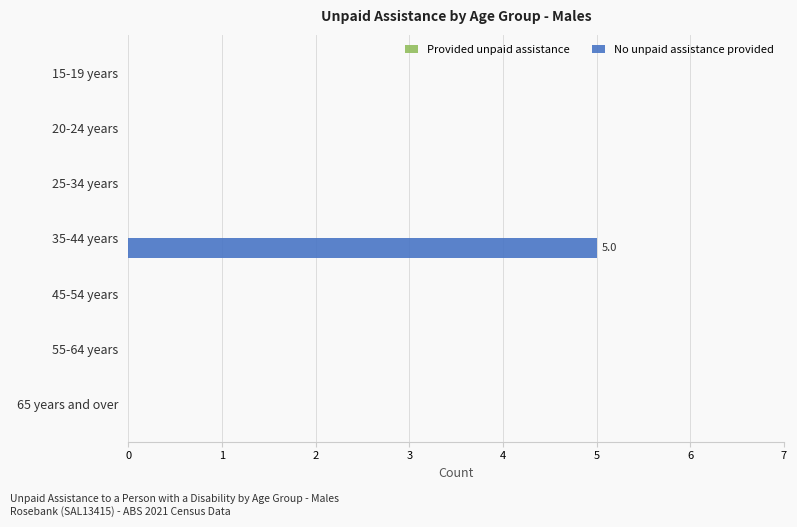

Is it true that the value at 65 years and over is 0?

True